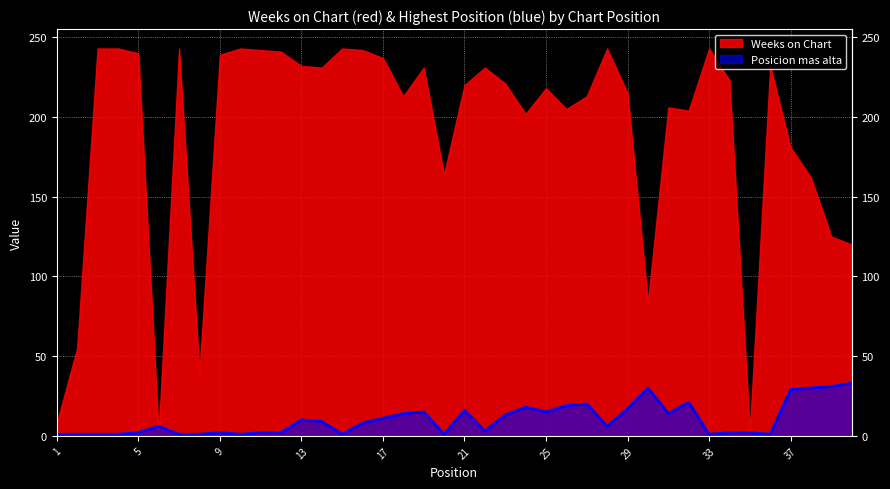

Rank the categories by value from lowest to highest.

1, 2, 3, 4, 7, 8, 10, 15, 20, 33, 36, 5, 9, 11, 12, 34, 35, 22, 6, 28, 16, 14, 13, 17, 23, 18, 31, 19, 25, 21, 29, 24, 26, 27, 32, 37, 30, 38, 39, 40